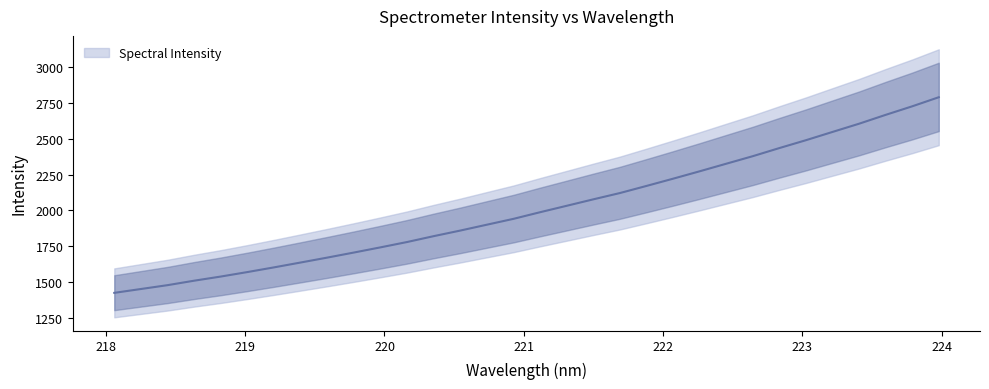

List the labels in order of value, largest first.

223.9802, 223.7895, 223.5987, 223.408, 223.2172, 223.0264, 222.8355, 222.6447, 222.4538, 222.263, 222.0721, 221.8812, 221.6902, 221.4993, 221.3083, 221.1174, 220.9264, 220.7354, 220.5444, 220.3533, 220.1623, 219.9712, 219.7801, 219.589, 219.3979, 219.2067, 219.0156, 218.8244, 218.6332, 218.442, 218.2508, 218.0596